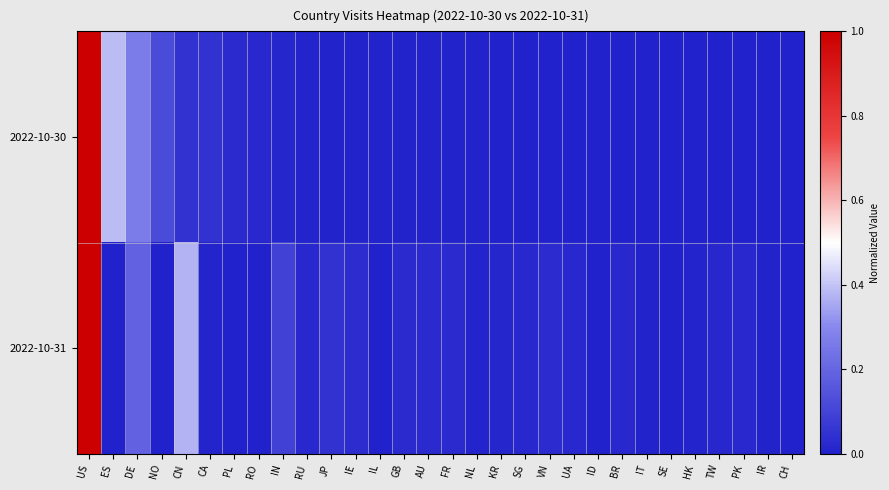

Which series changed the most between PL and RU?

2022-10-31